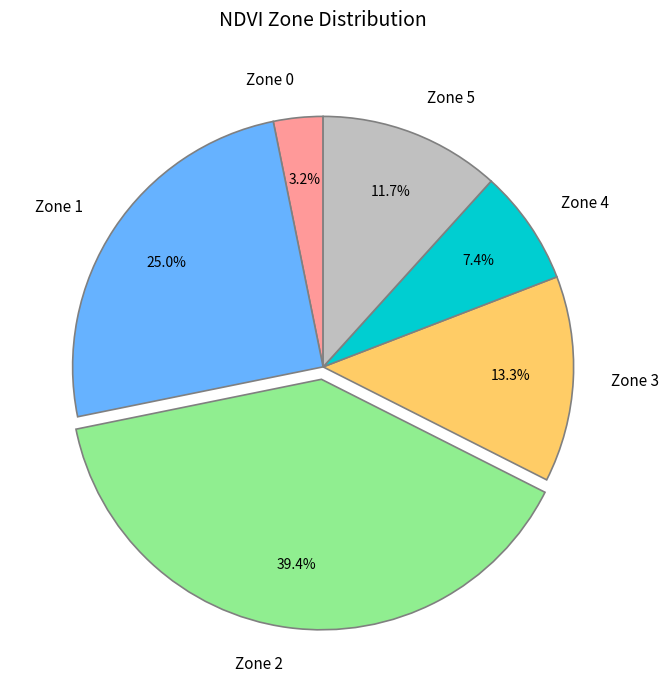

The Zone 1 slice represents 38% of the pie. True or false?

False